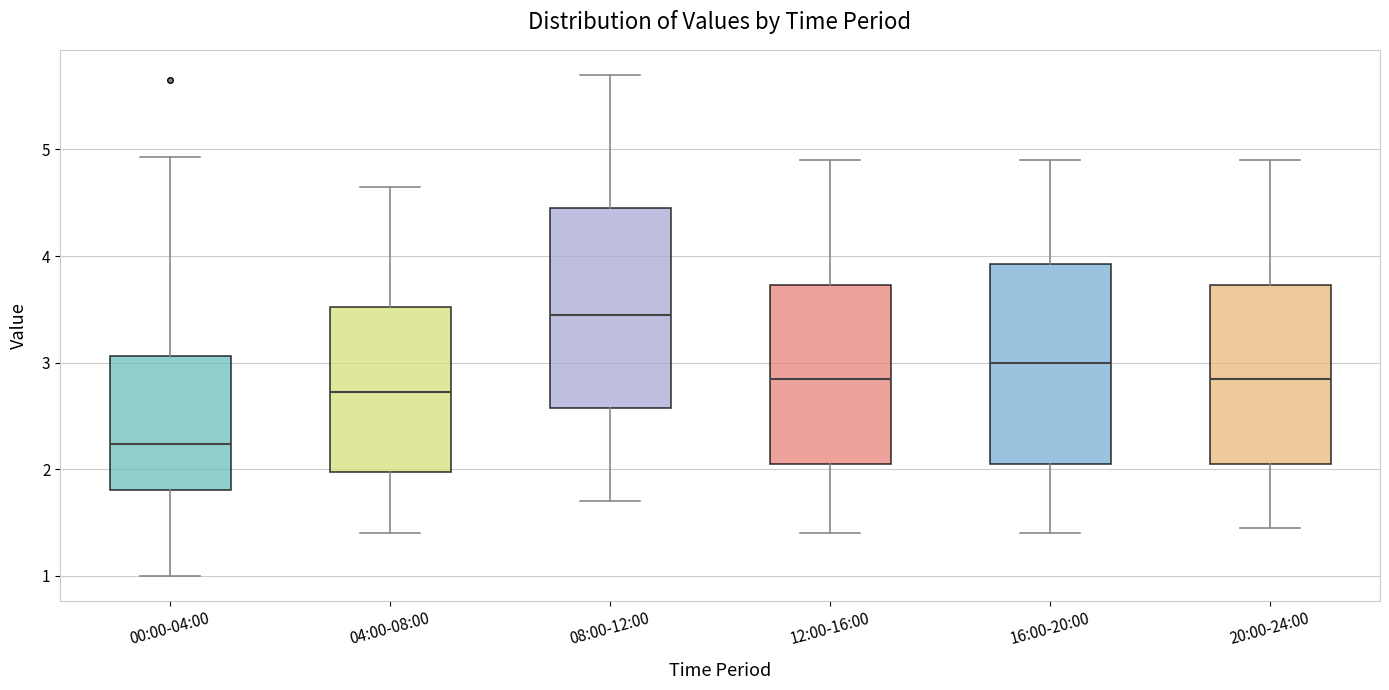

Reading left to right, read every box against the y-axis: the position of its median line, the range the box covers, and the ends of its whiskers. The values are not printed on the chart, so give them approximately, as read against the axis.

00:00-04:00: median 2.2, box 1.8 to 3.1, whiskers 1.0 to 4.9
04:00-08:00: median 2.7, box 2.0 to 3.5, whiskers 1.4 to 4.7
08:00-12:00: median 3.5, box 2.6 to 4.5, whiskers 1.7 to 5.7
12:00-16:00: median 2.9, box 2.1 to 3.7, whiskers 1.4 to 4.9
16:00-20:00: median 3.0, box 2.1 to 3.9, whiskers 1.4 to 4.9
20:00-24:00: median 2.9, box 2.1 to 3.7, whiskers 1.5 to 4.9